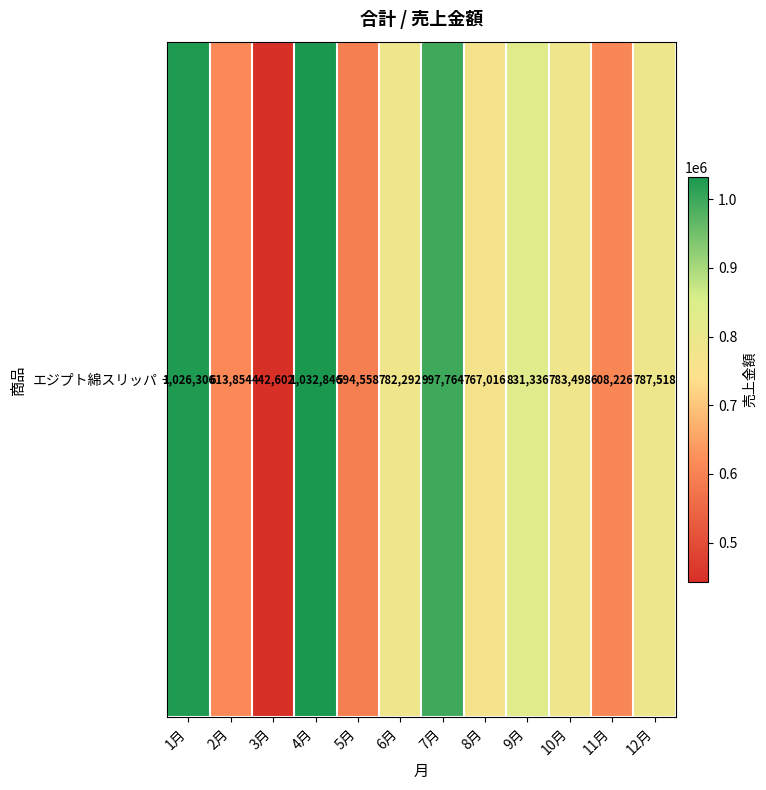

What is the ratio of the value at 1月 to the value at 8月?

1.3